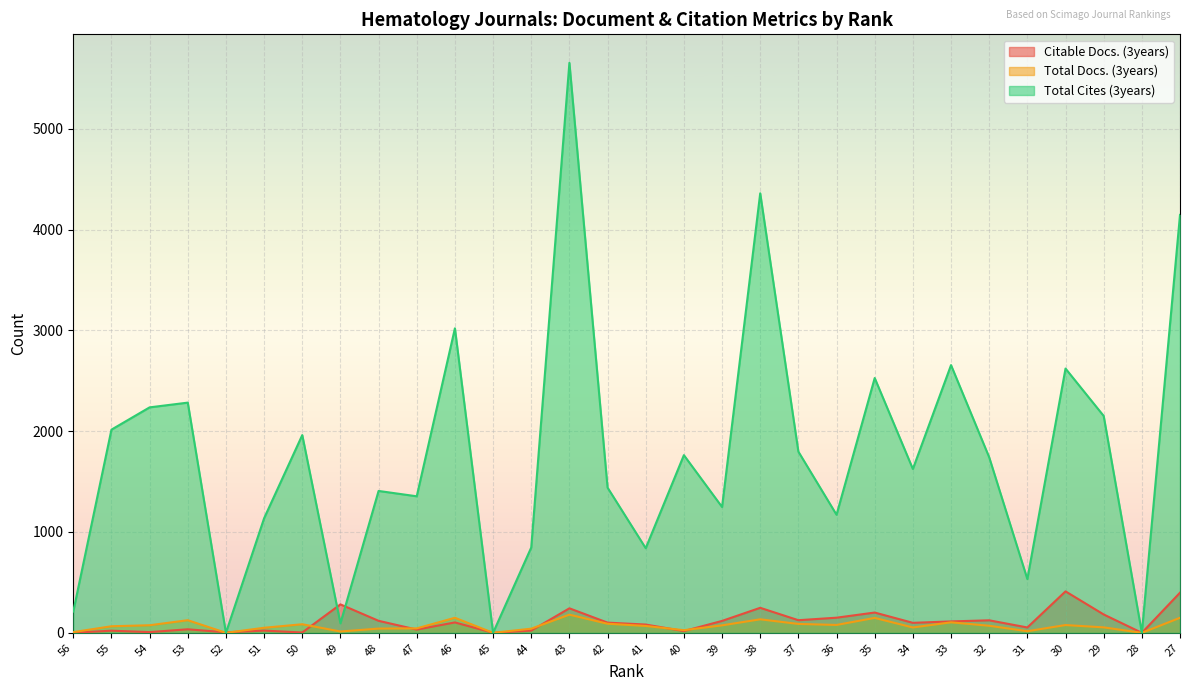

What is the value of the Citable Docs. (3years) point at the 5th from the left?

5